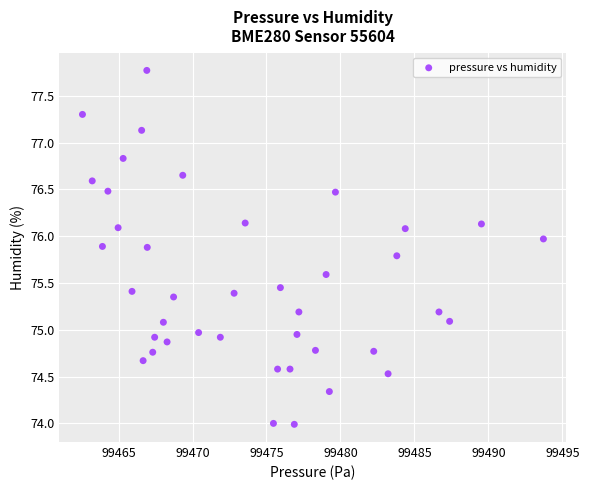

What is the range of Y values (max minus min)?

3.8